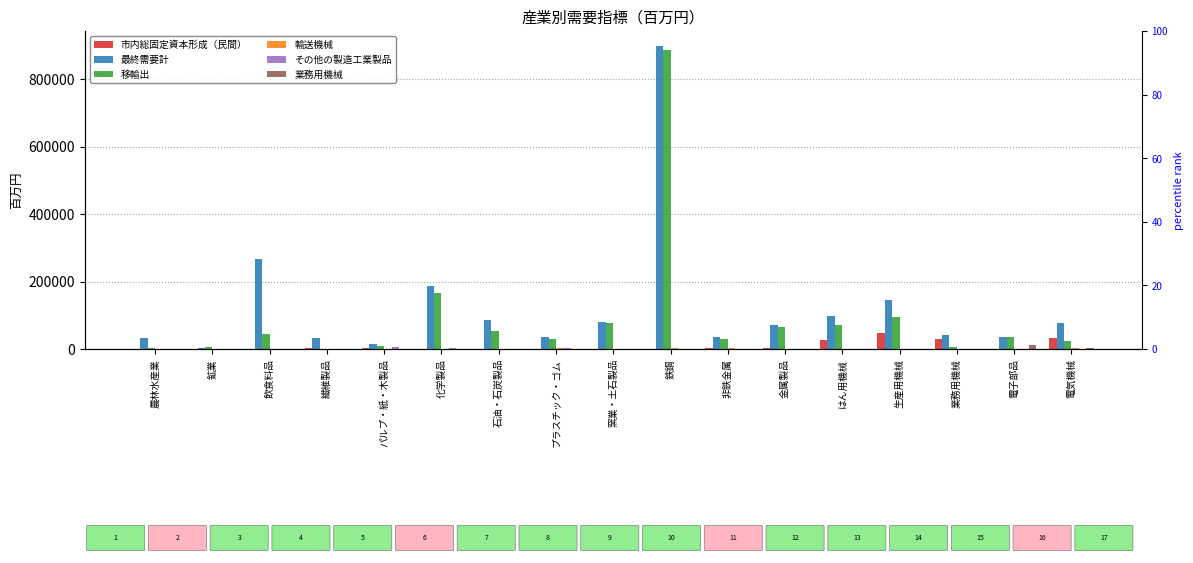

Which category has the highest value in the 移輸出 series?

鉄鋼